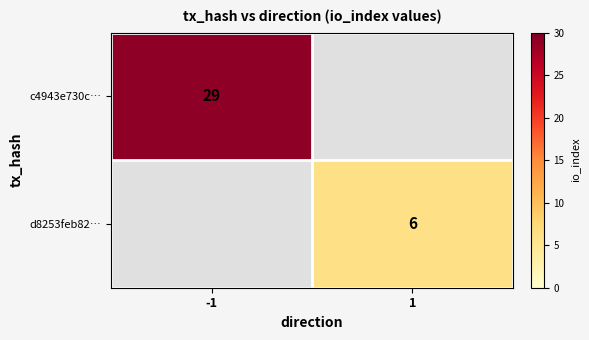

Is it true that d8253feb82… equals 6 at 1?

True